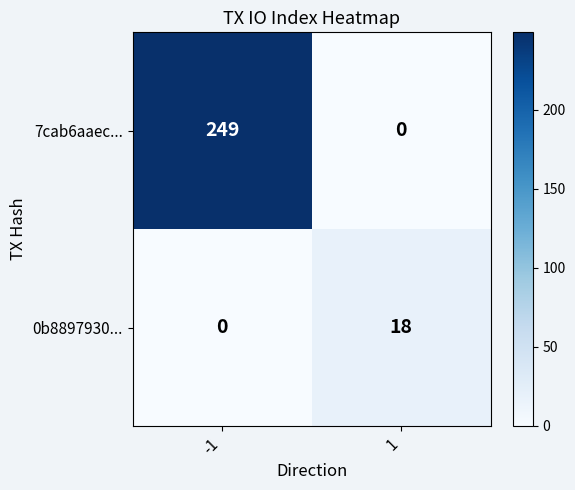

Count the number of data series in this chart.

2